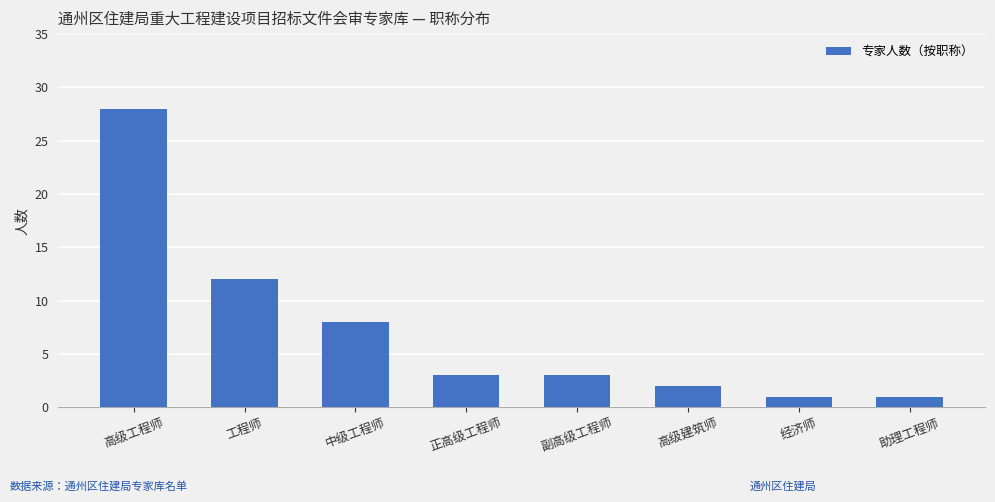

What is the maximum value shown in the chart?

28